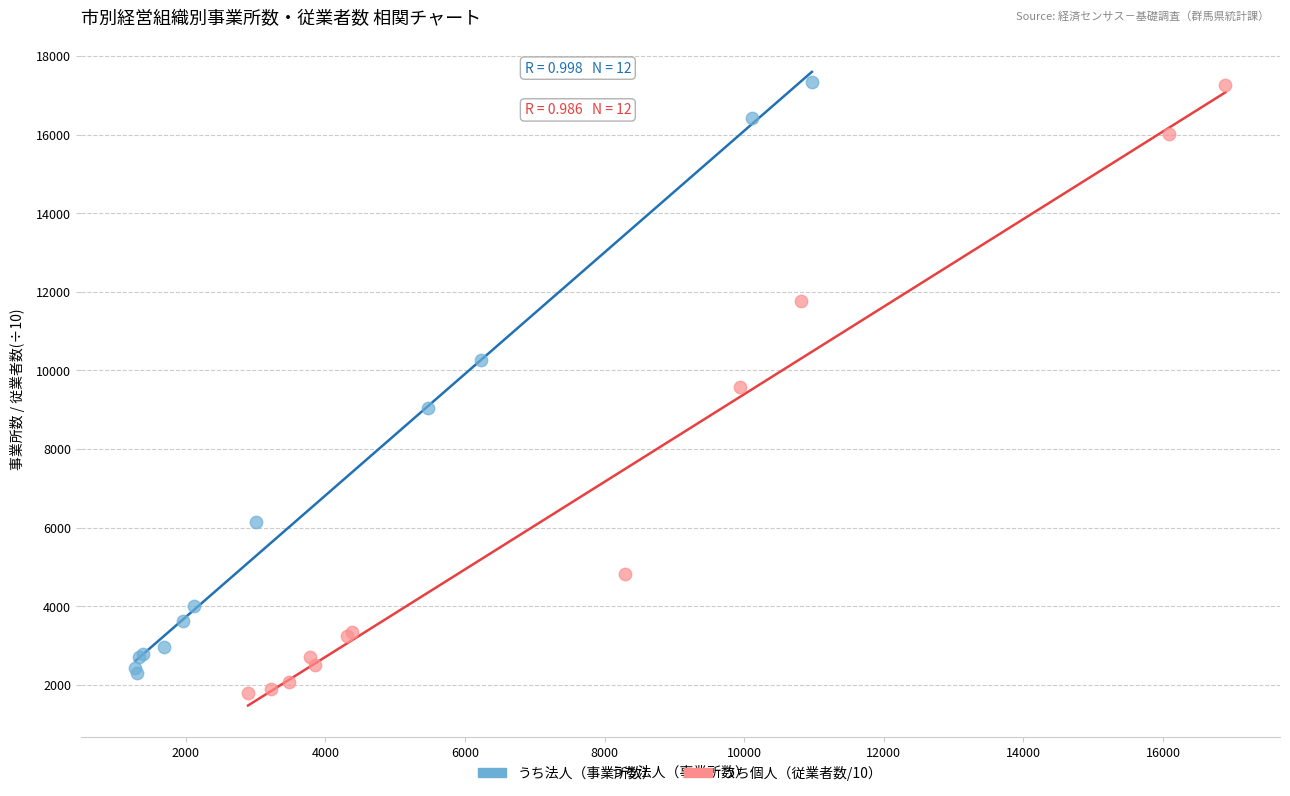

Which series has the largest Y range (max minus min)?

うち個人（従業者数/10）